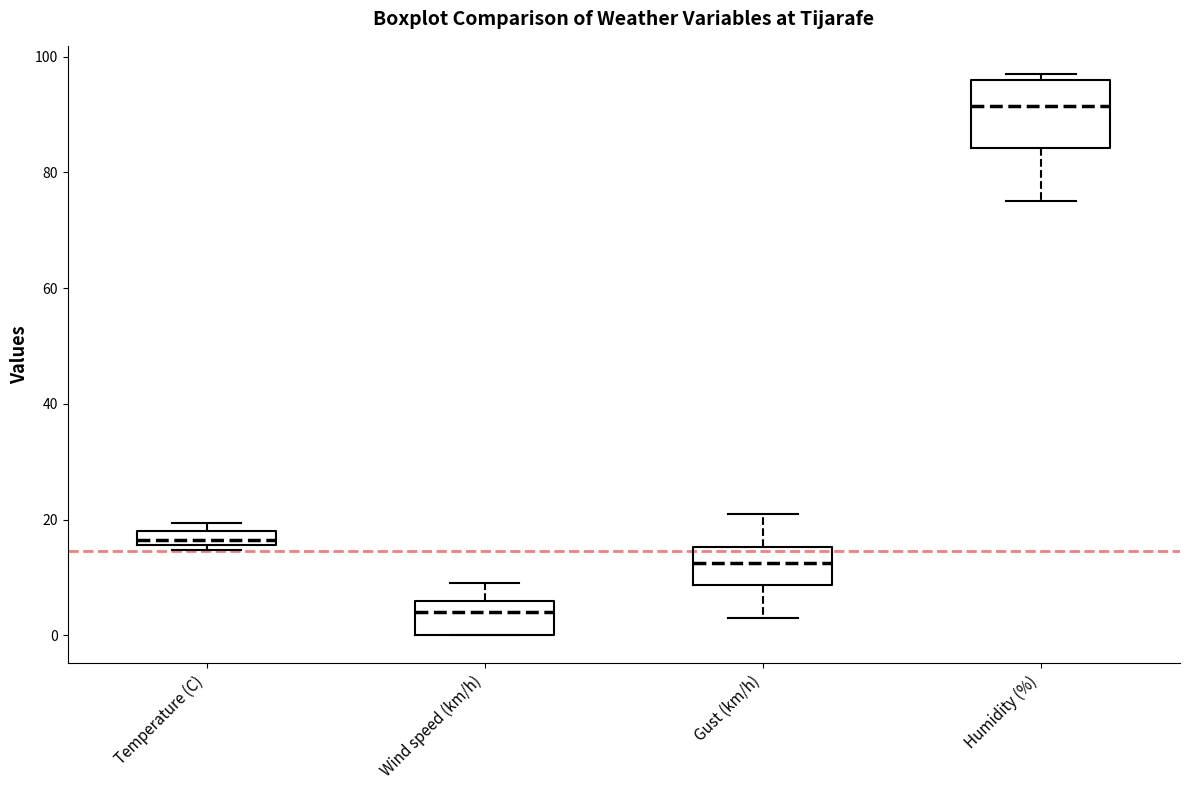

Which box is the tallest, from its lower edge to its upper edge?

Humidity (%)